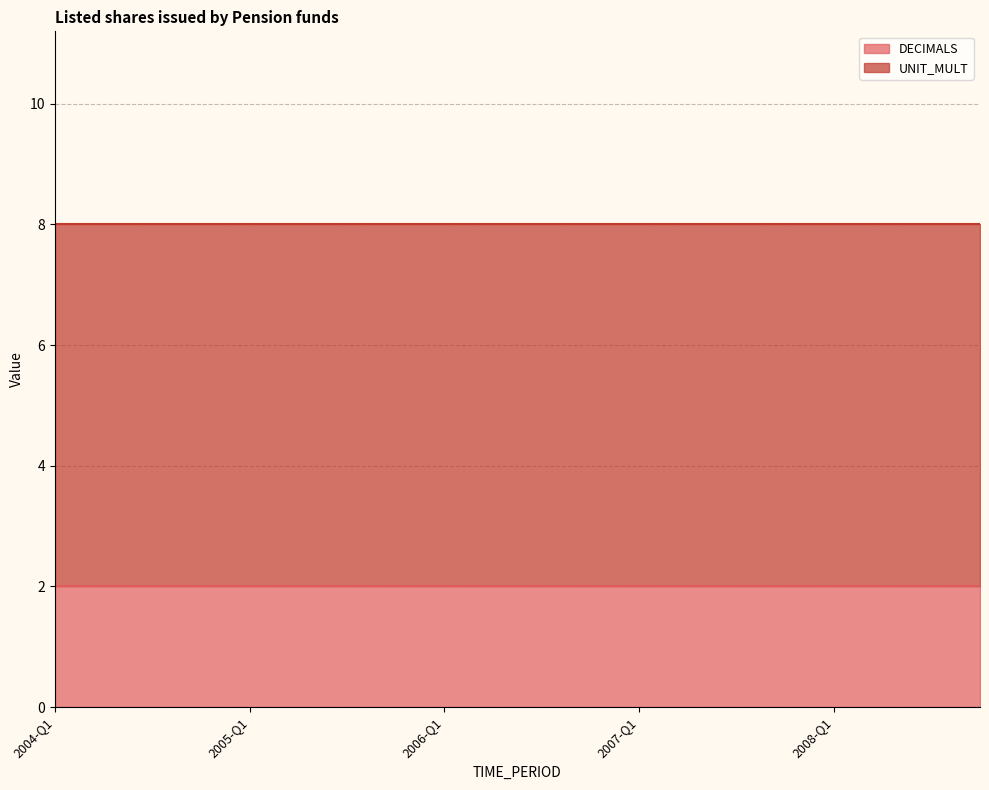

What is the approximate value of DECIMALS at 2005-Q3?

2